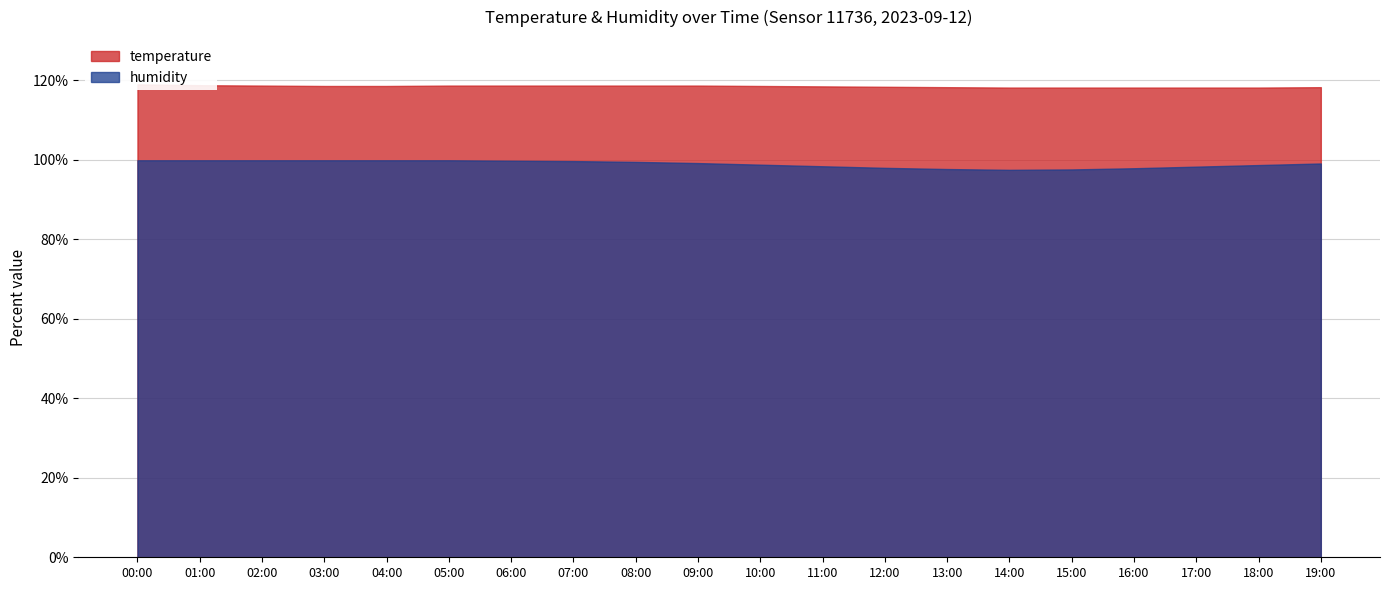

Is the value of temperature at 19:00 greater than the value of humidity at 02:00?

No